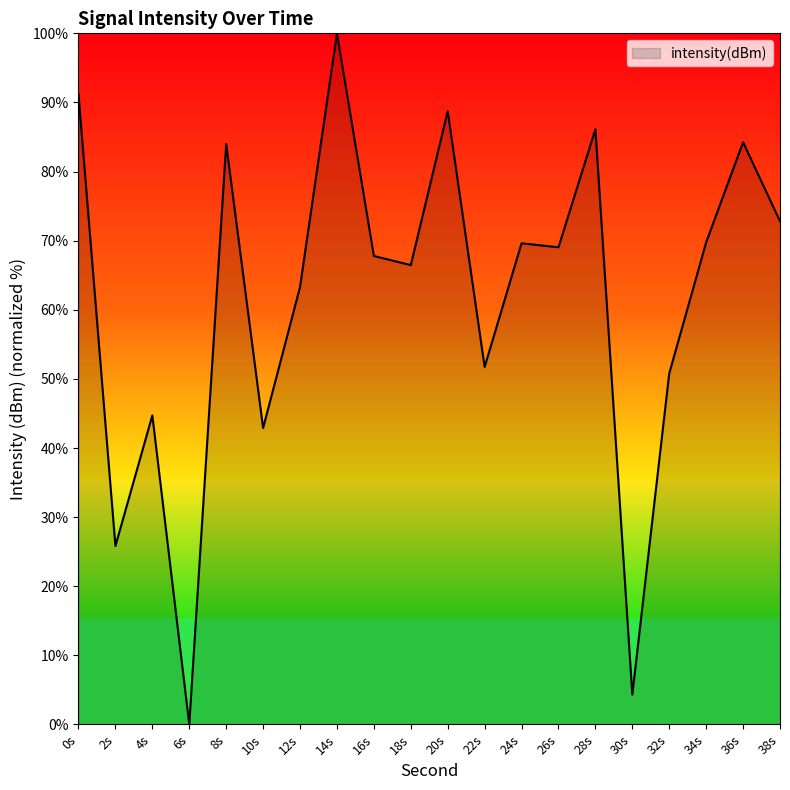

What value does the data have at 38s?

72.8